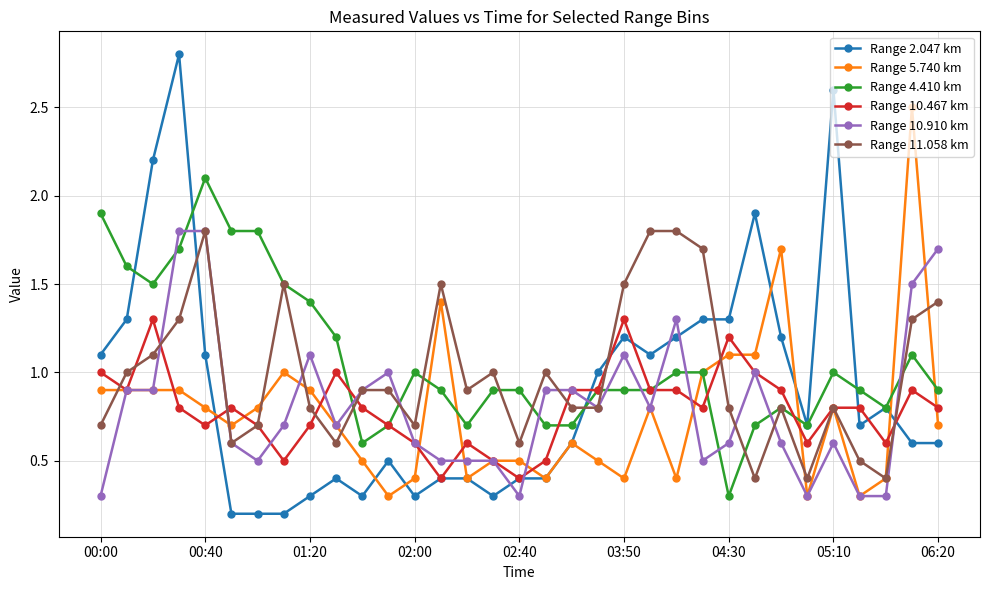

What is the highest value of the Range 10.910 km series?

1.8